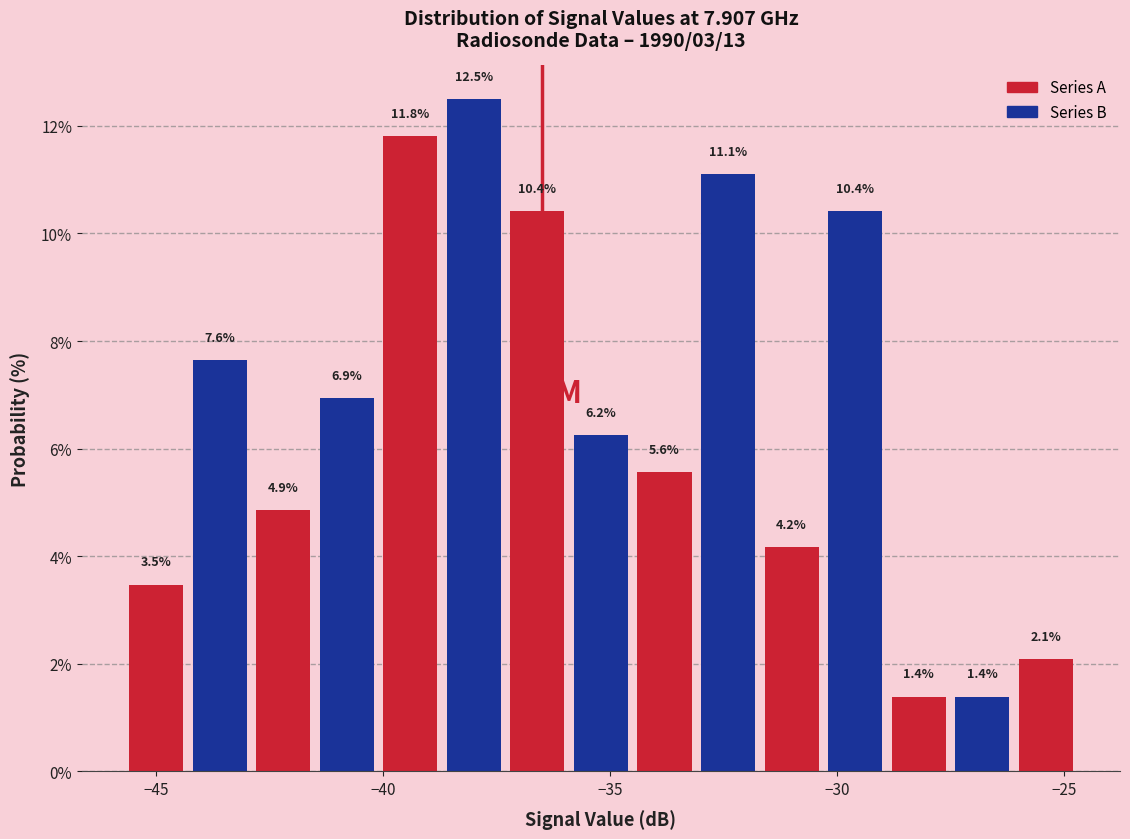

Read against the x-axis, roughly where is the centre of the tallest bar?

-38.0